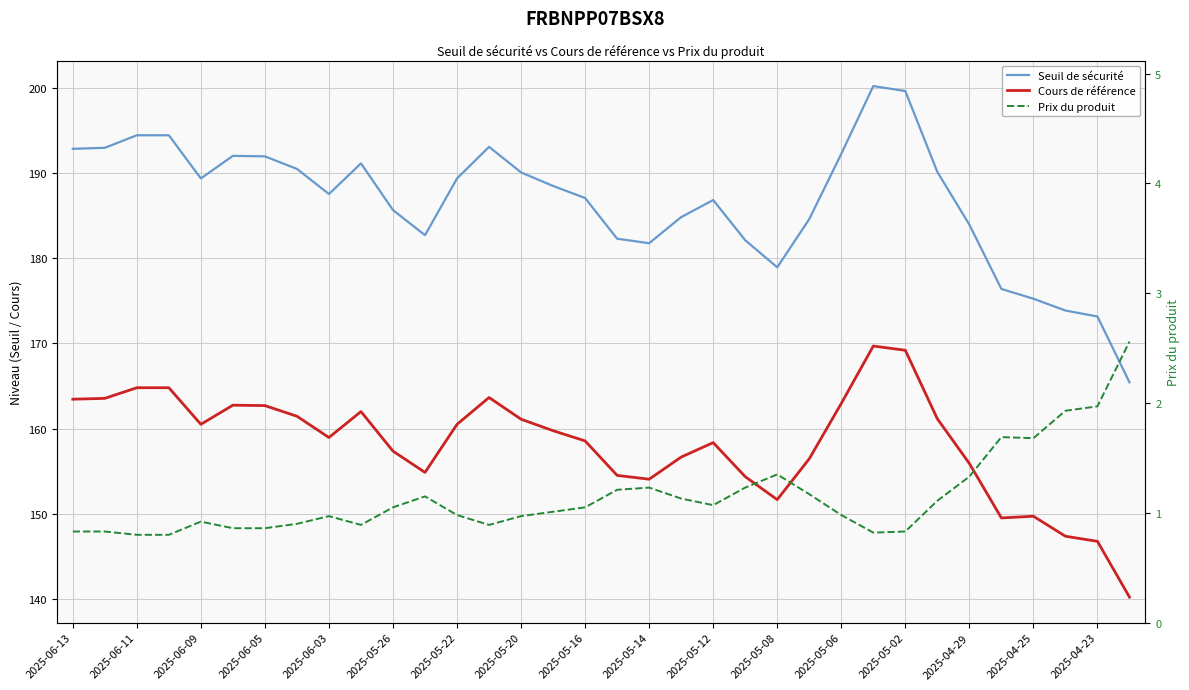

At which label does Seuil de sécurité first exceed 188?

2025-06-13